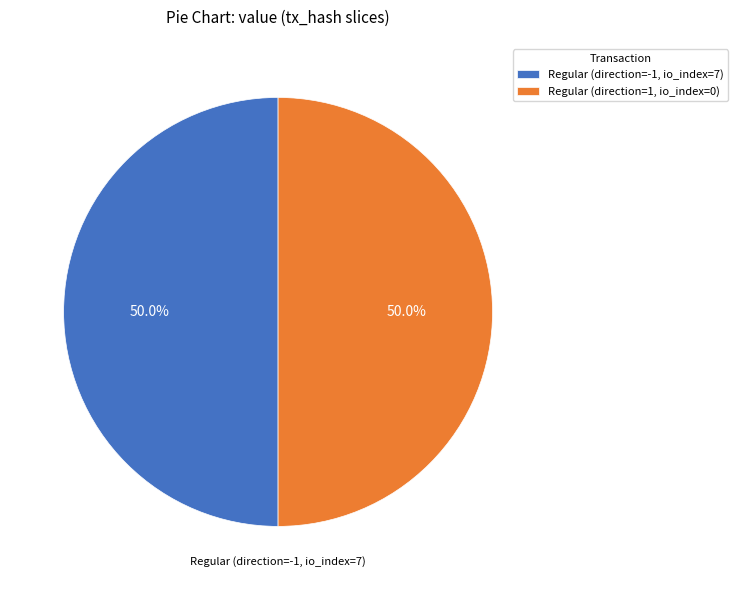

Count the number of slices in the pie.

2